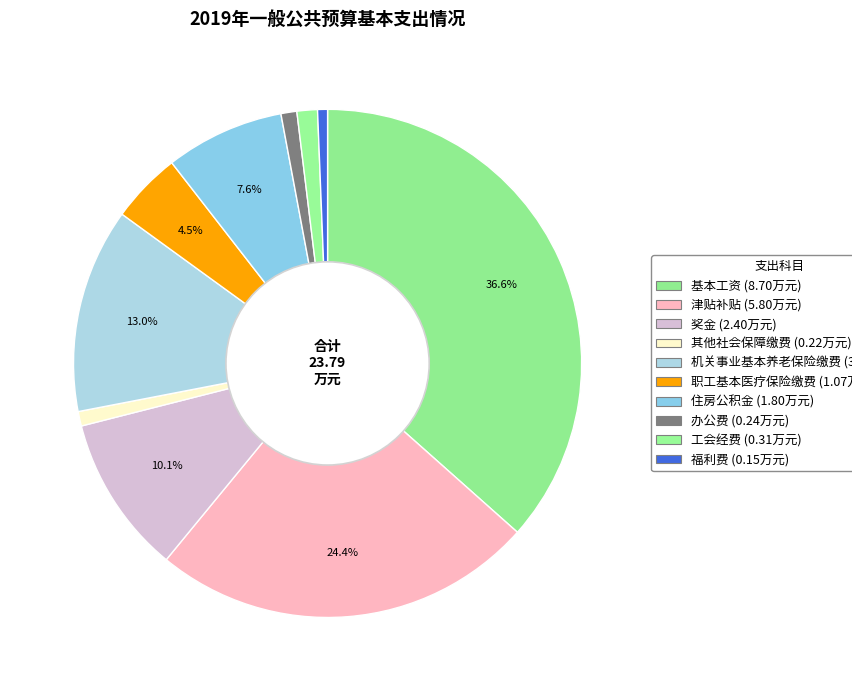

Is it true that 奖金 is 2% of the pie?

False